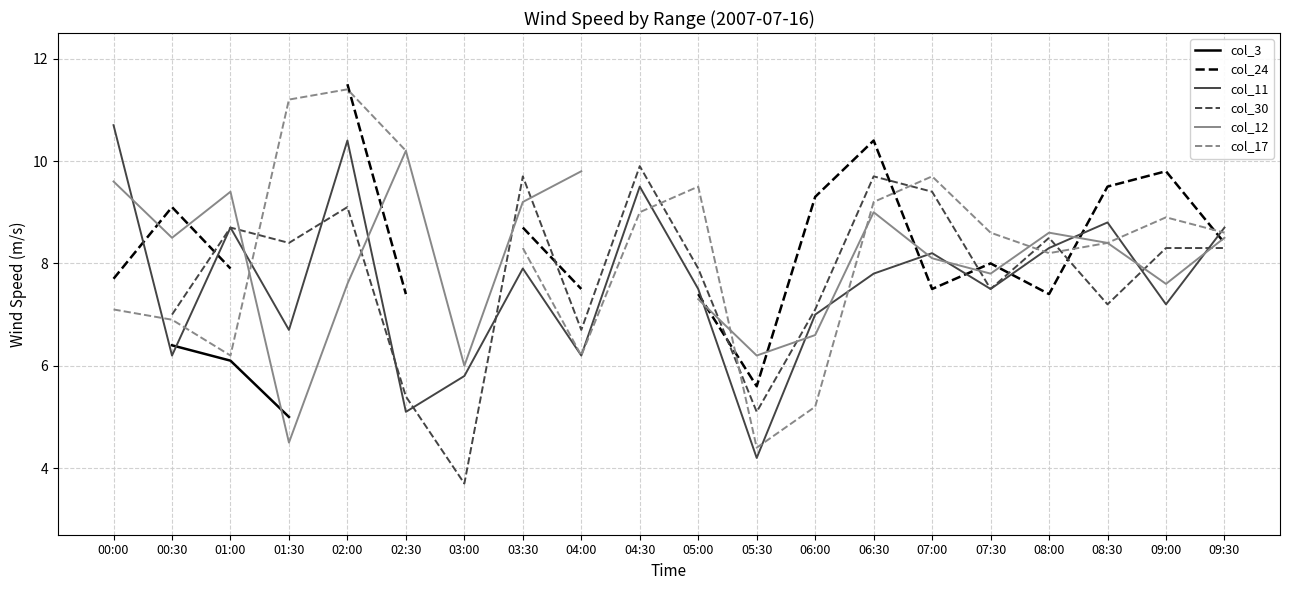

Which series changed the most between 03:00 and 09:00?

col_30